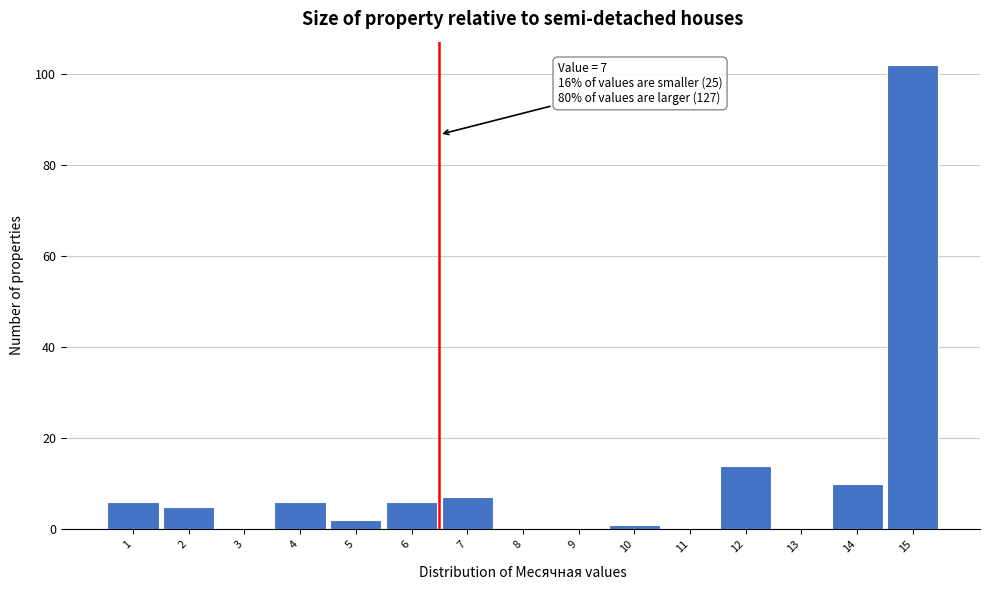

Reading left to right, transcribe all the data shown in this chart.

1=6	2=5	3=0	4=6	5=2	6=6	7=7	8=0	9=0	10=1	11=0	12=14	13=0	14=10	15=102